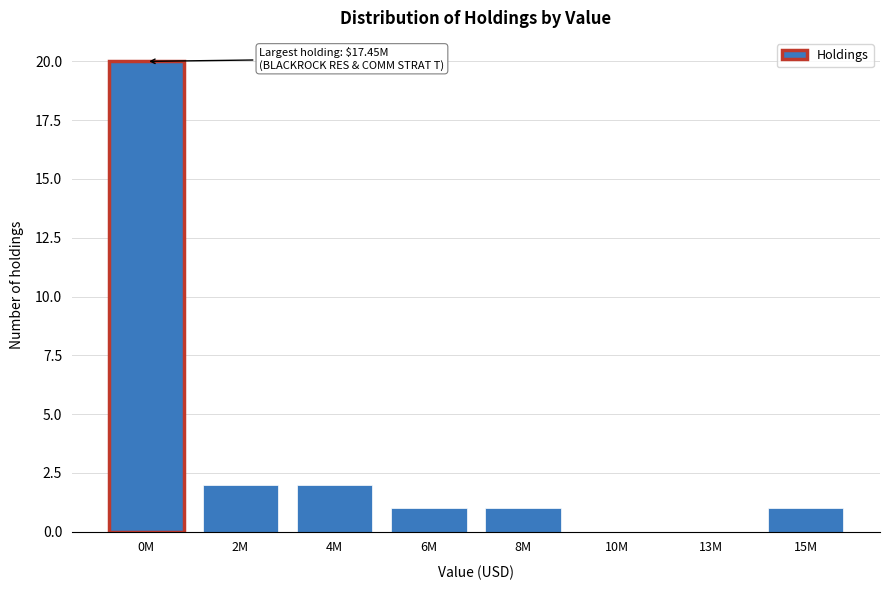

Reading right to left, extract all data points from this chart.

15M=1	13M=0	10M=0	8M=1	6M=1	4M=2	2M=2	0M=20